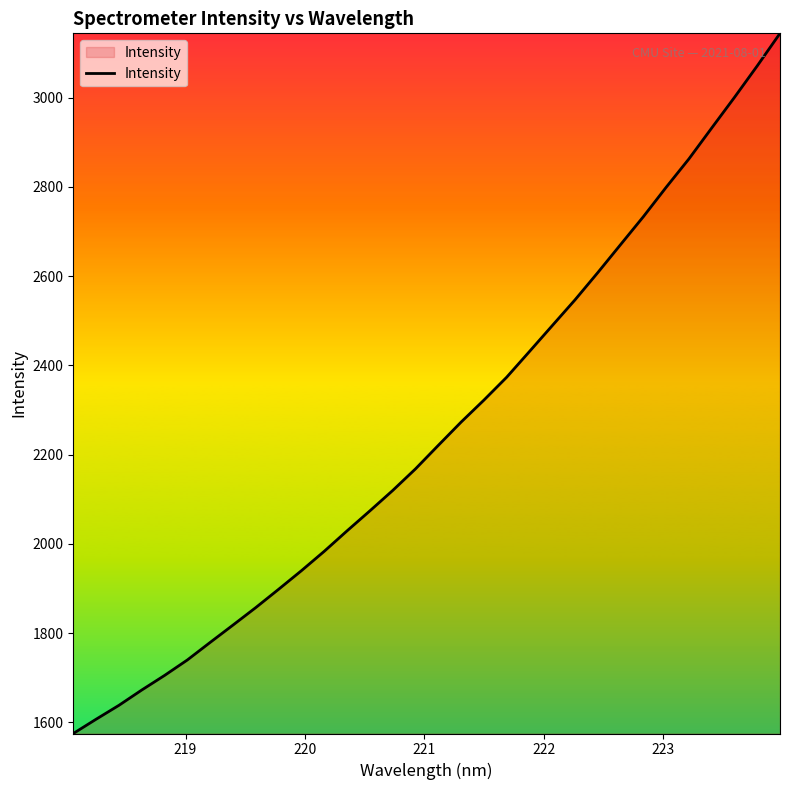

What is the difference between the second highest and second lowest values?

1464.4